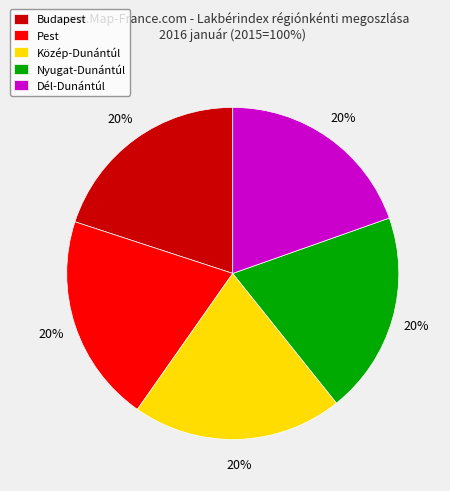

To the nearest percent, what is the combined percentage of Budapest and Nyugat-Dunántúl?

40%